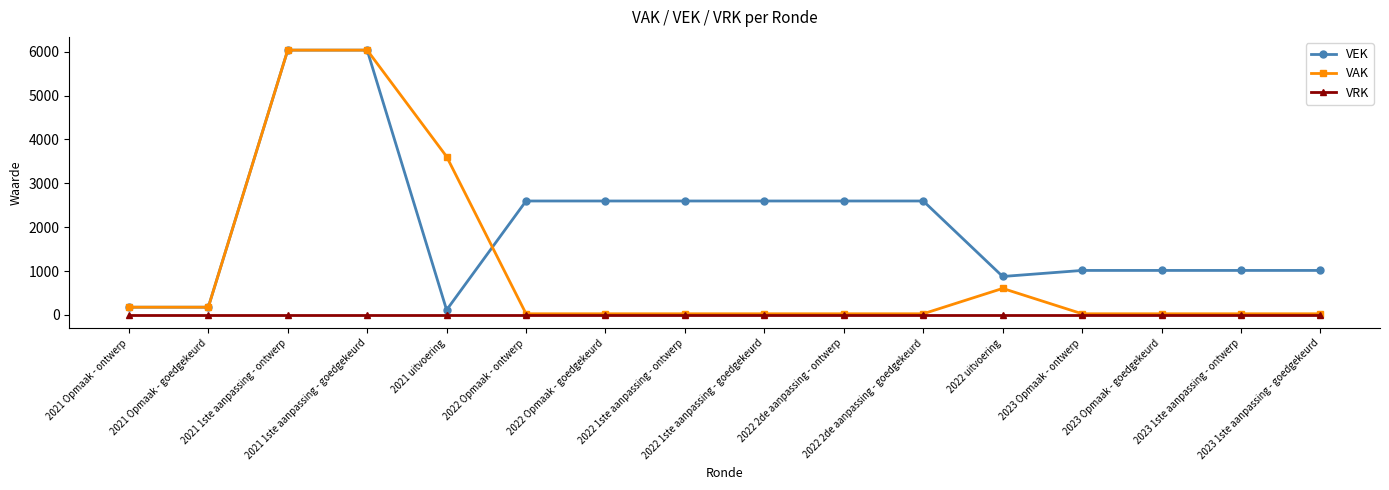

Rank the series by their average value, from lowest to highest.

VRK, VAK, VEK